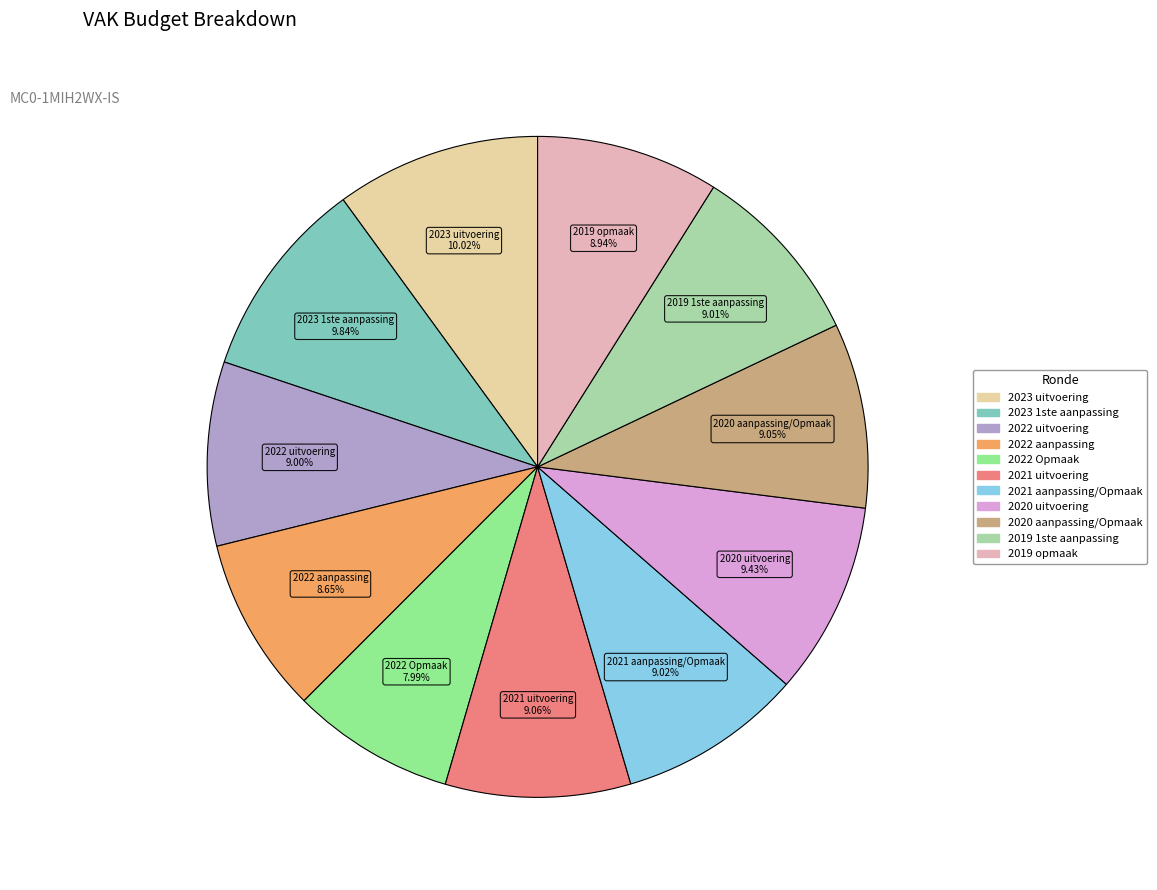

What is the ratio of the value at 2019 opmaak to the value at 2020 aanpassing/Opmaak?

1.0